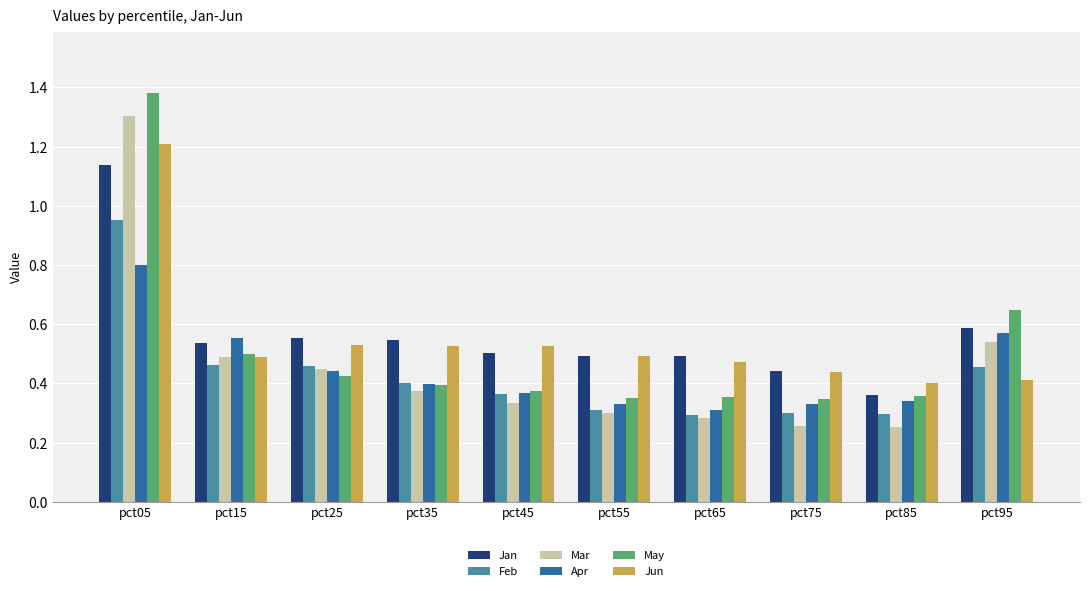

Is it true that Jun equals 0.5 at pct25?

True